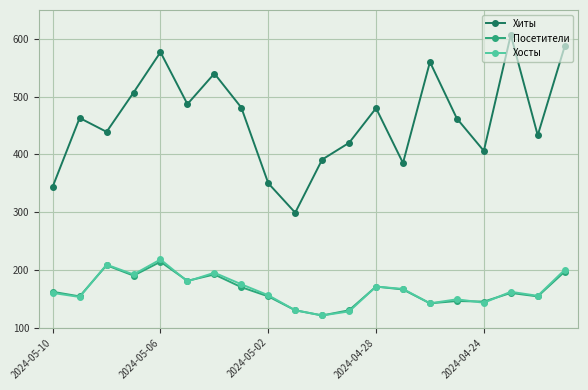

True or false: Хиты has more than 0 points higher than both neighbors.

True